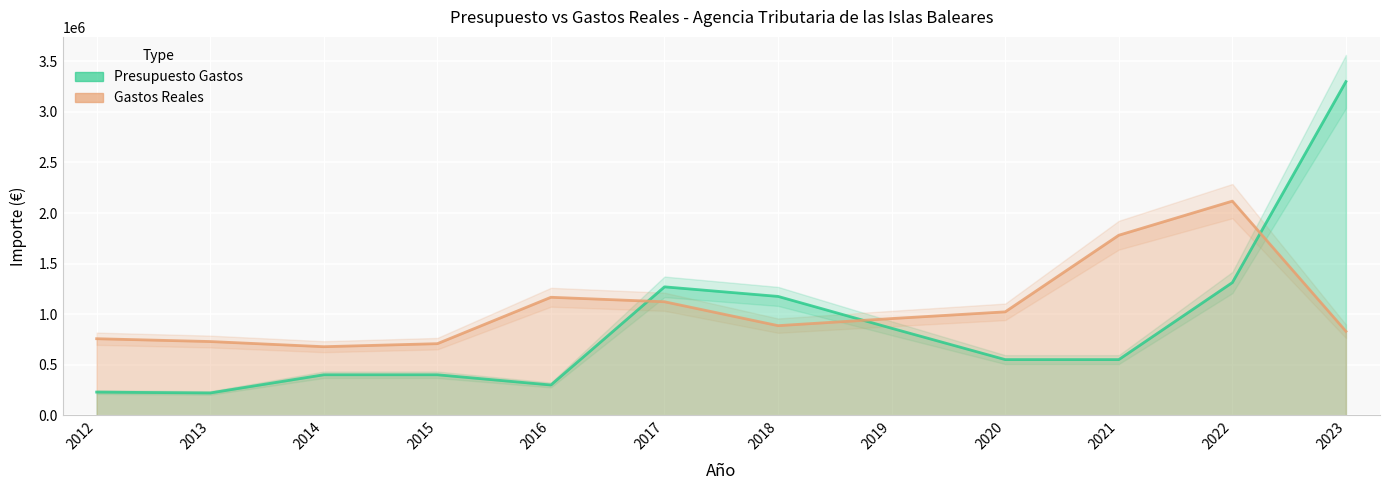

Reading left to right, transcribe all the data shown in this chart.

Presupuesto Gastos: 2012=228596.0	2013=220000.0	2014=400000.0	2015=400000.0	2016=298800.0	2017=1269750.0	2018=1175000.0	2019=860000.0	2020=550000.0	2021=550000.0	2022=1312090.0	2023=3300000.0
Gastos Reales: 2012=756623.8	2013=728765.7	2014=677657.1	2015=707662.1	2016=1166611.9	2017=1122130.6	2018=885863.6	2019=955854.6	2020=1022447.3	2021=1780322.8	2022=2117725.2	2023=830073.0